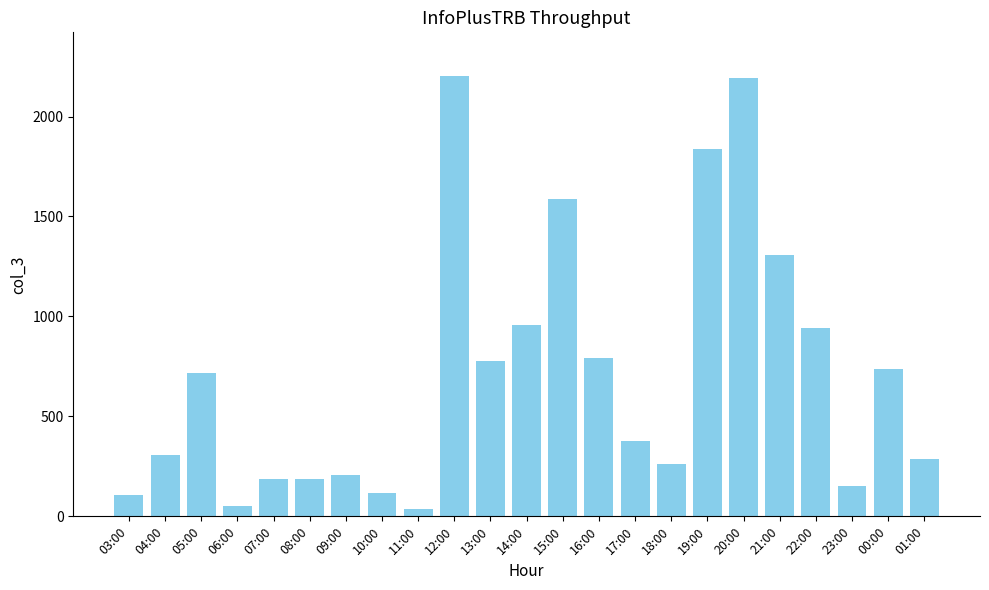

What is the maximum value shown in the chart?

2201